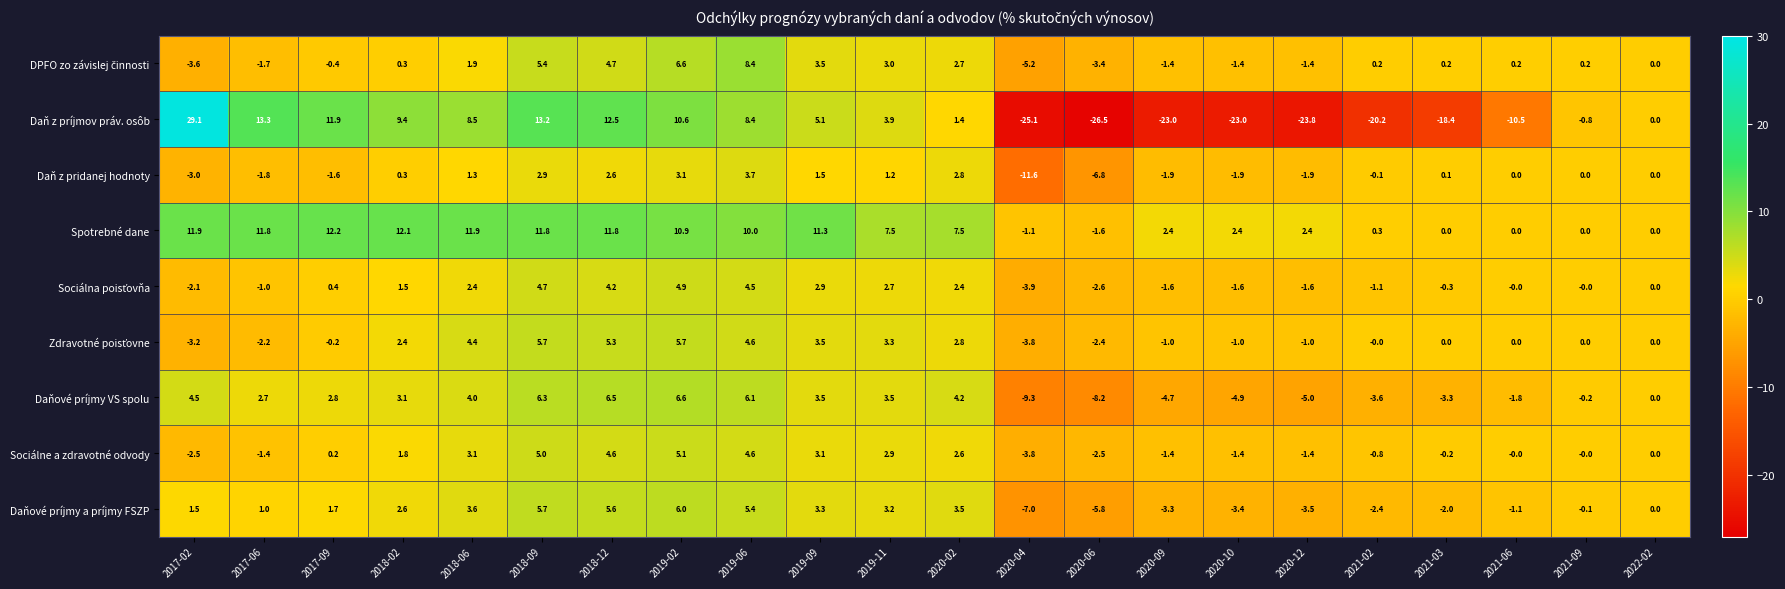

What is the sum of all Daňové príjmy a príjmy FSZP values?

14.5